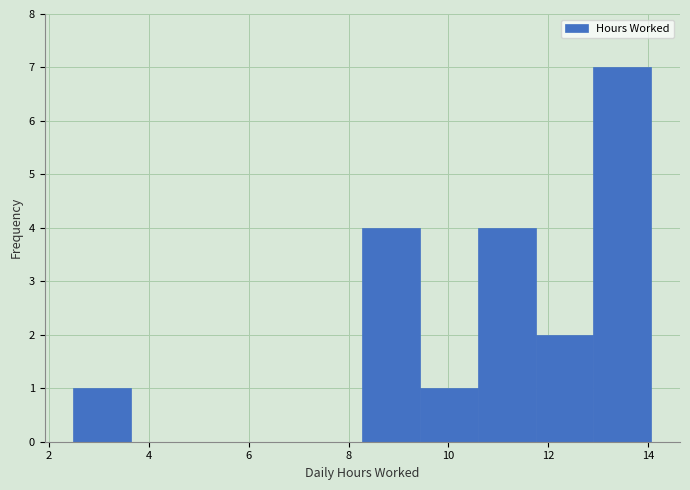

Which range on the x-axis has the tallest bar?

13.0 to 14.0